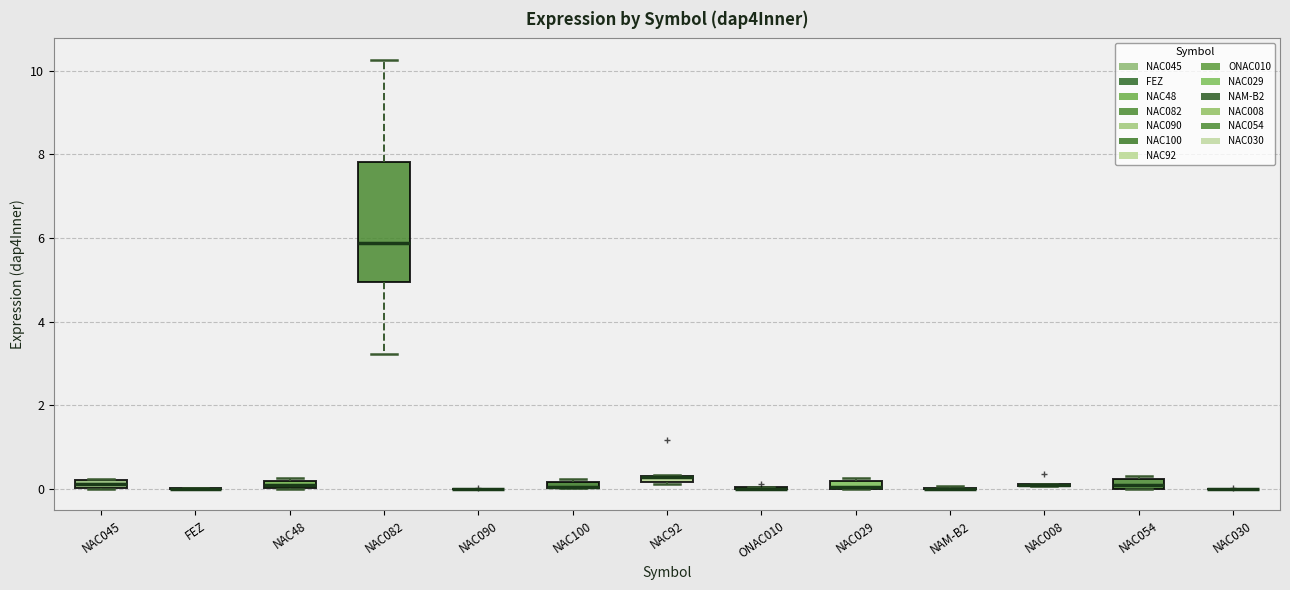

Comparing the boxes themselves (not the whiskers), which one is the tallest?

NAC082